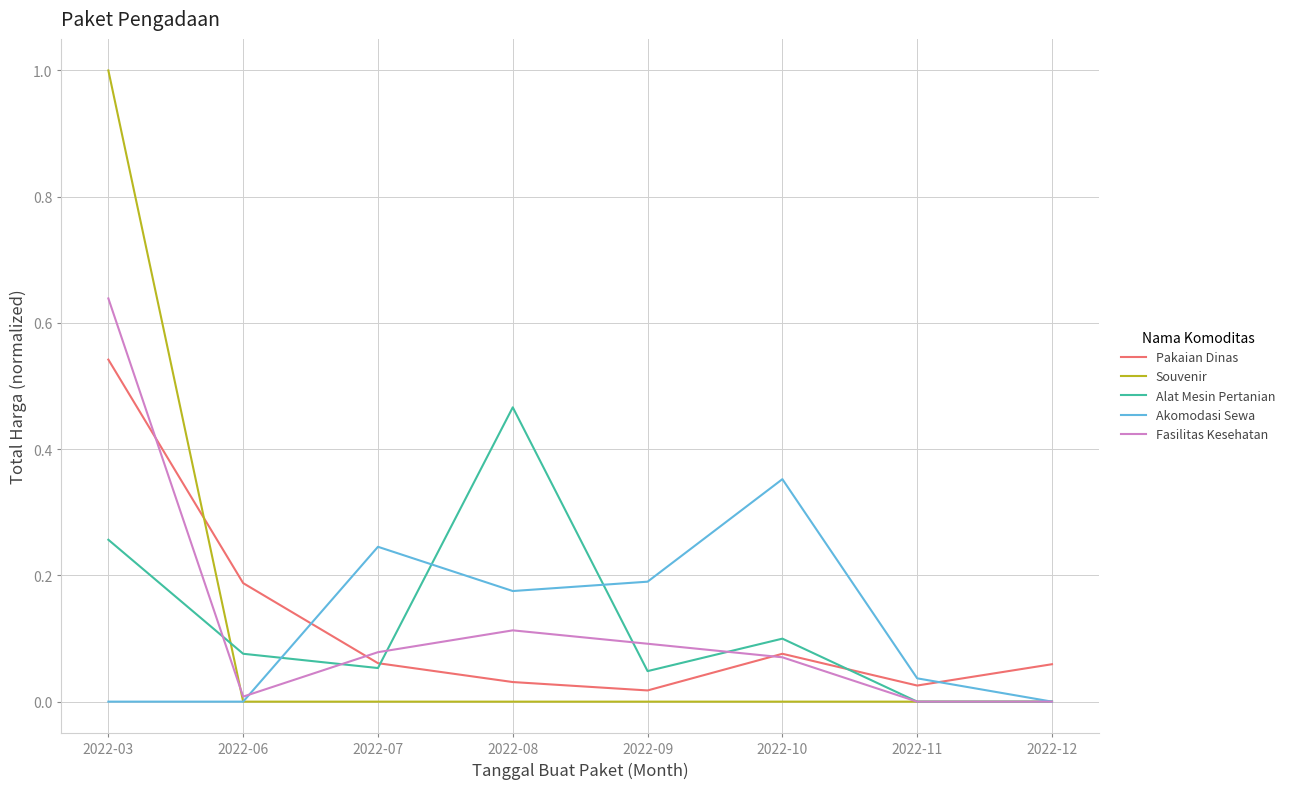

Count the number of data series in this chart.

5